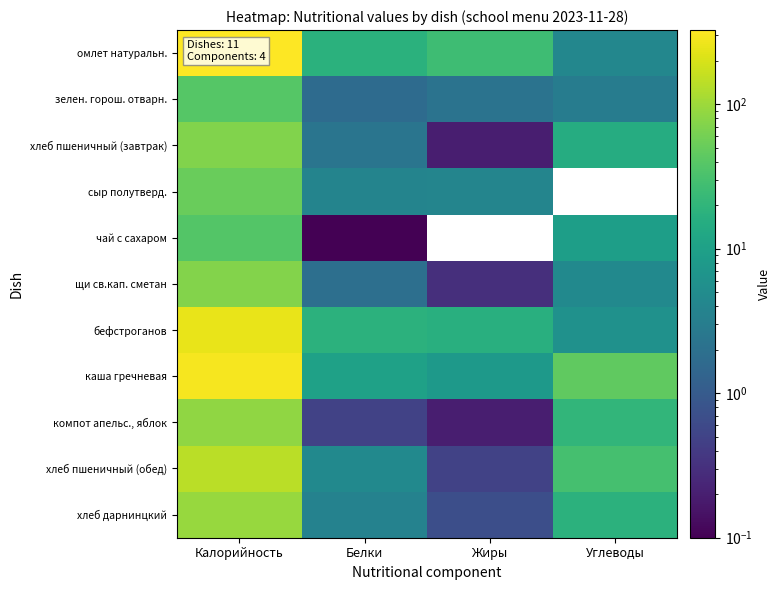

Is the value of хлеб пшеничный (завтрак) at Углеводы greater than the value of зелен. горош. отварн. at Углеводы?

Yes